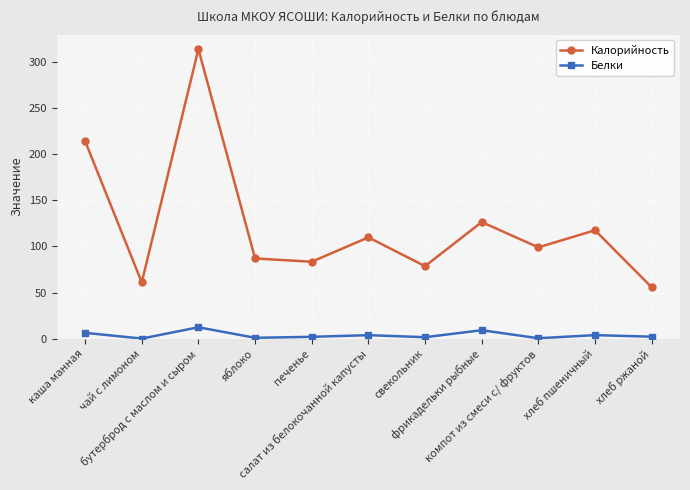

Count the number of data series in this chart.

2